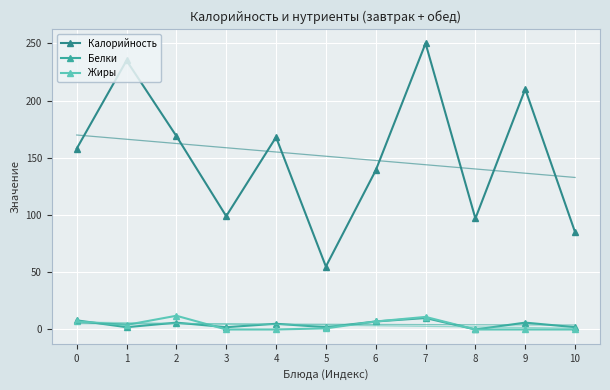

What is the minimum value for Калорийность?

55